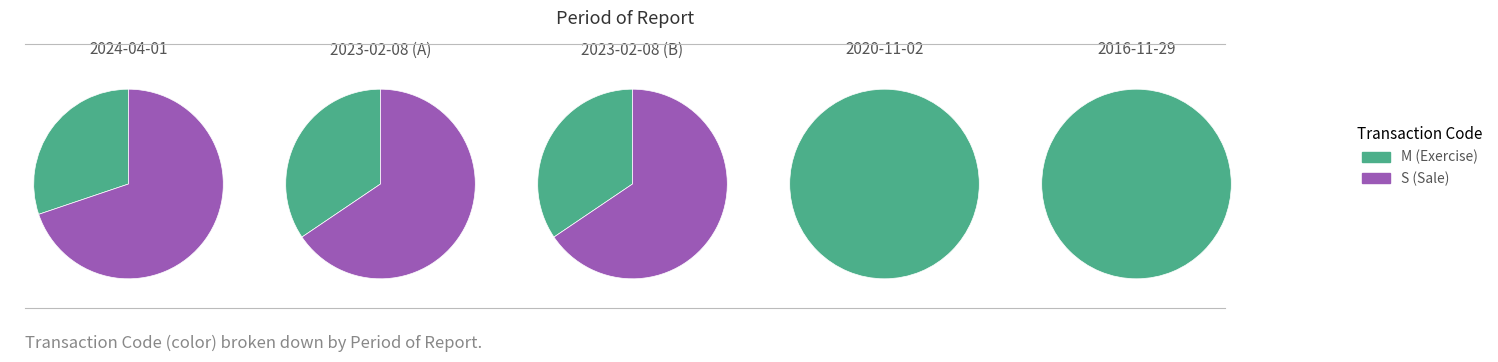

Combined, what portion of the pie is 2023-02-08 (B) and 2023-02-08 (A)?

14.3%